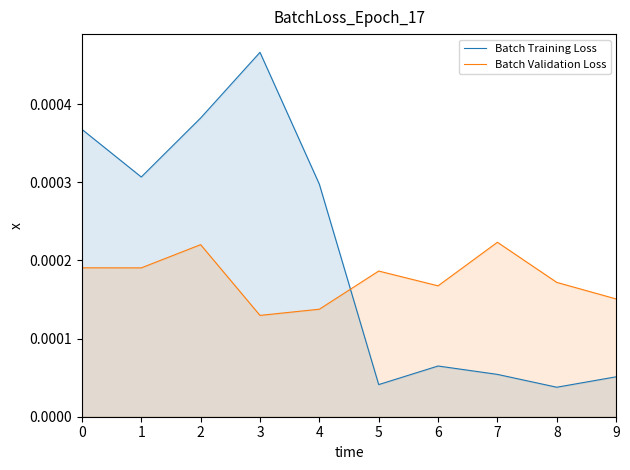

After their last crossing, which series has the higher values: Batch Validation Loss or Batch Training Loss?

Batch Validation Loss